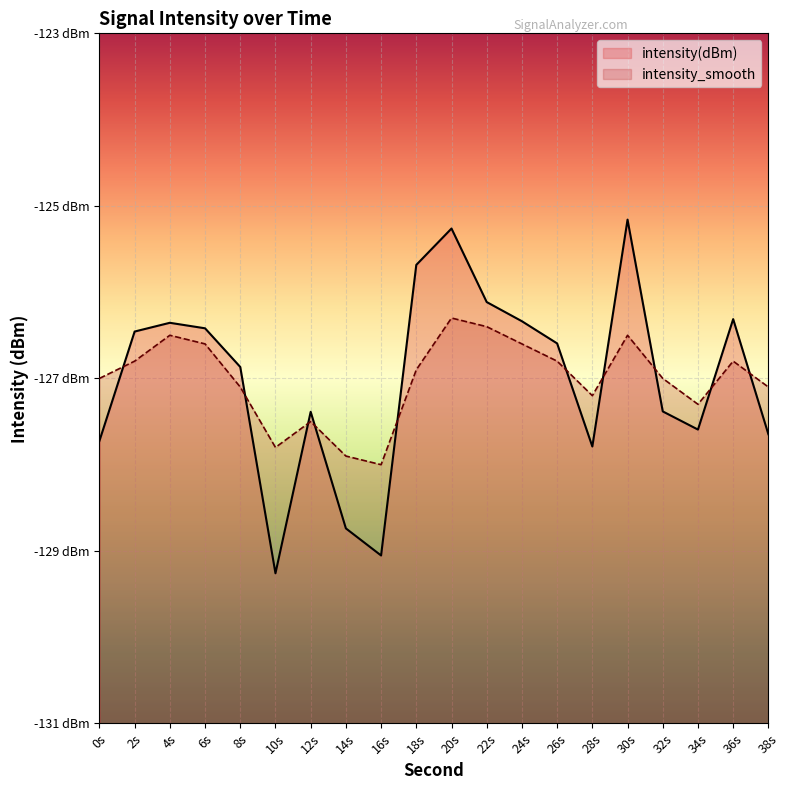

What is the minimum value for intensity(dBm)?

-129.3